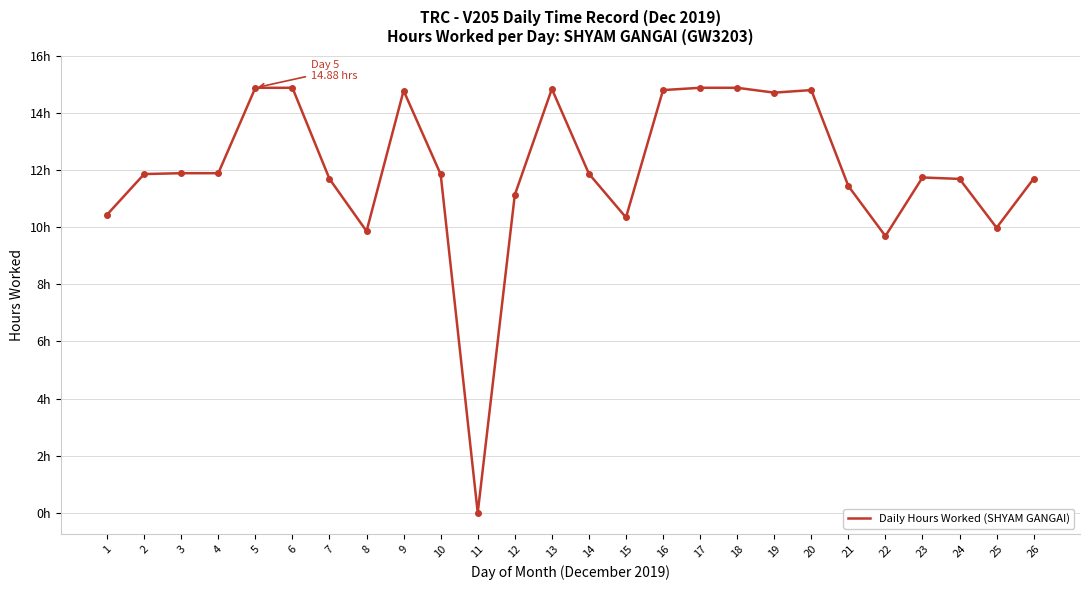

Where is the first local maximum?

9